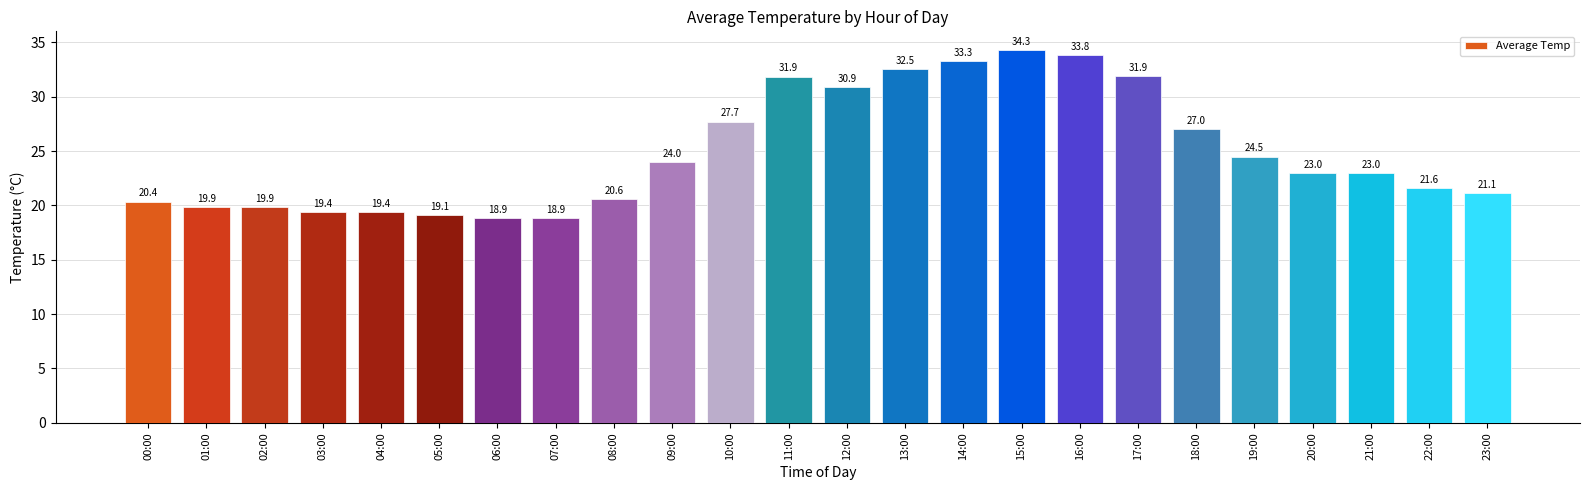

What is the value of the 21st bar from the left?

23.0